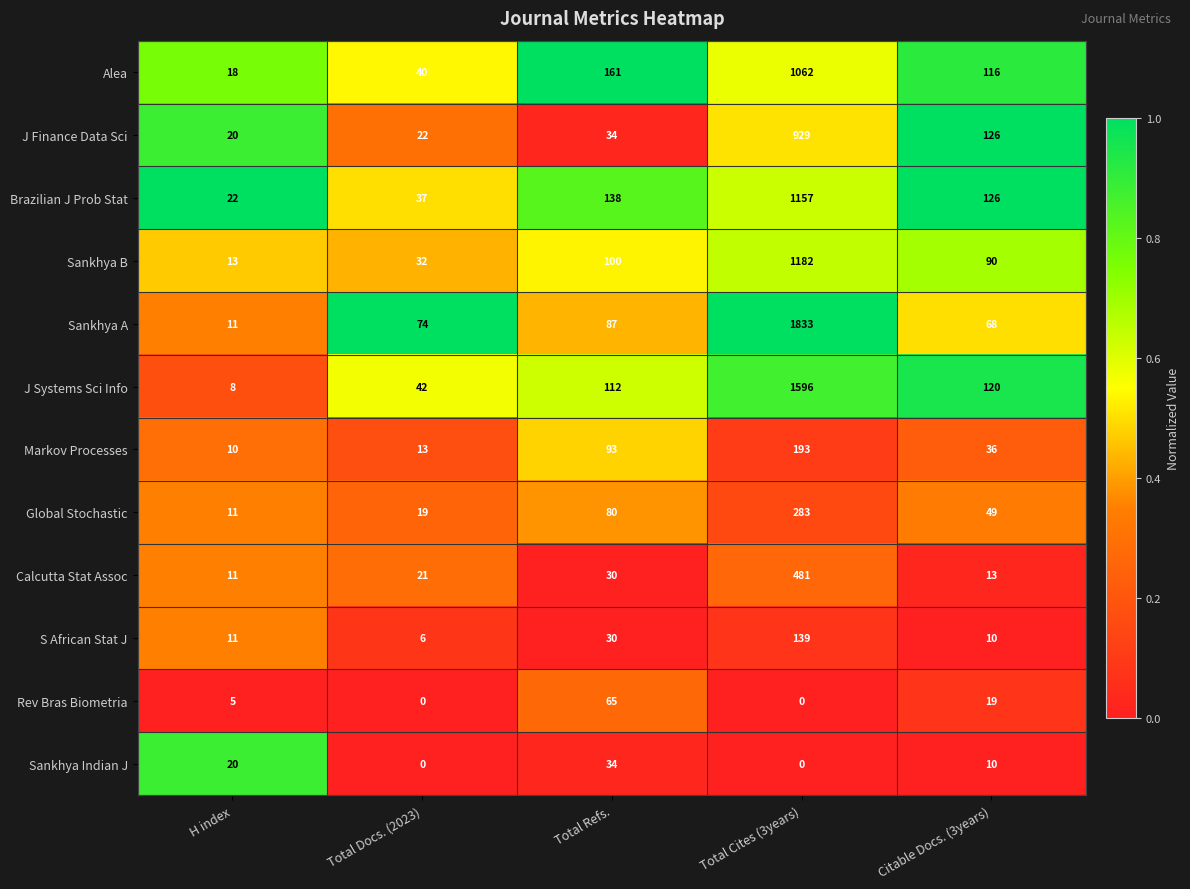

What is the greatest value displayed?

1833